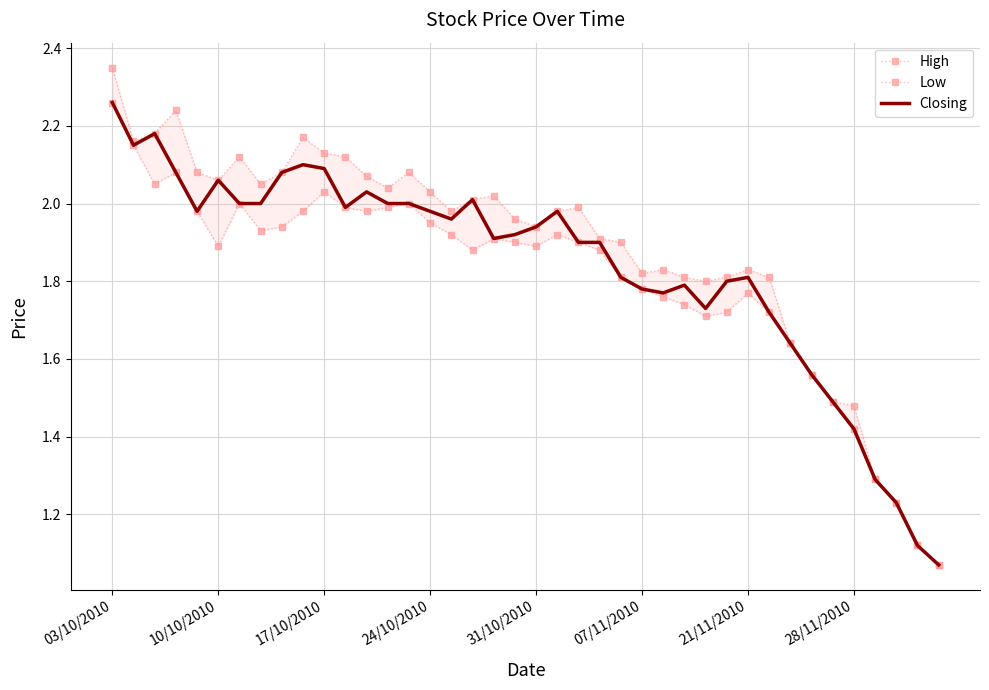

True or false: Closing has a value of 3.3 at 10/10/2010.

False